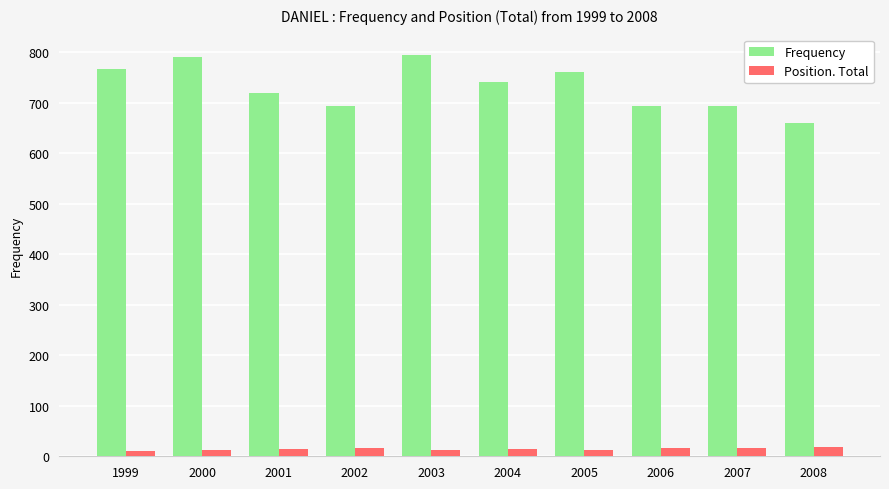

How many groups of bars are there?

10